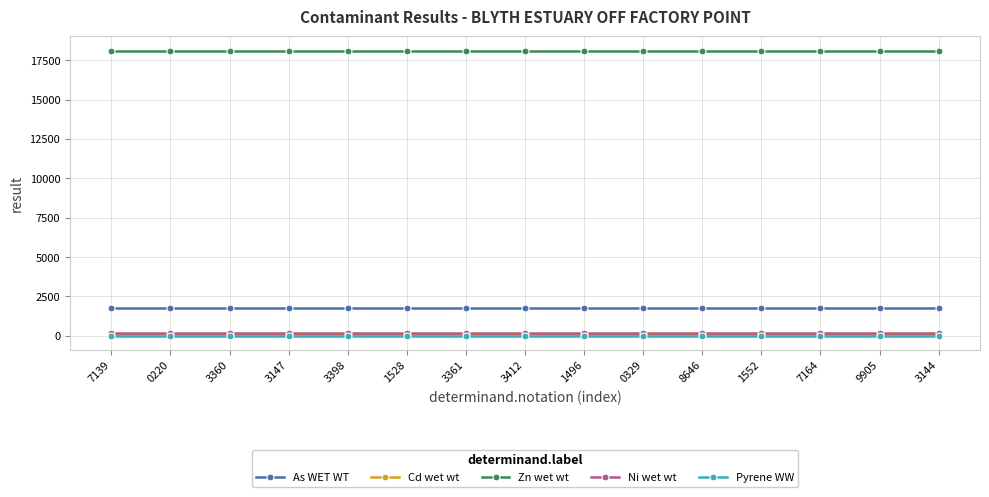

What are all the series names shown in the legend?

As WET WT, Cd wet wt, Zn wet wt, Ni wet wt, Pyrene WW